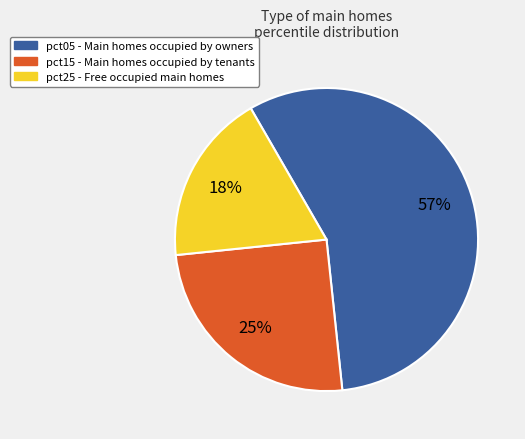

Which slice is the largest?

pct05 - Main homes occupied by owners